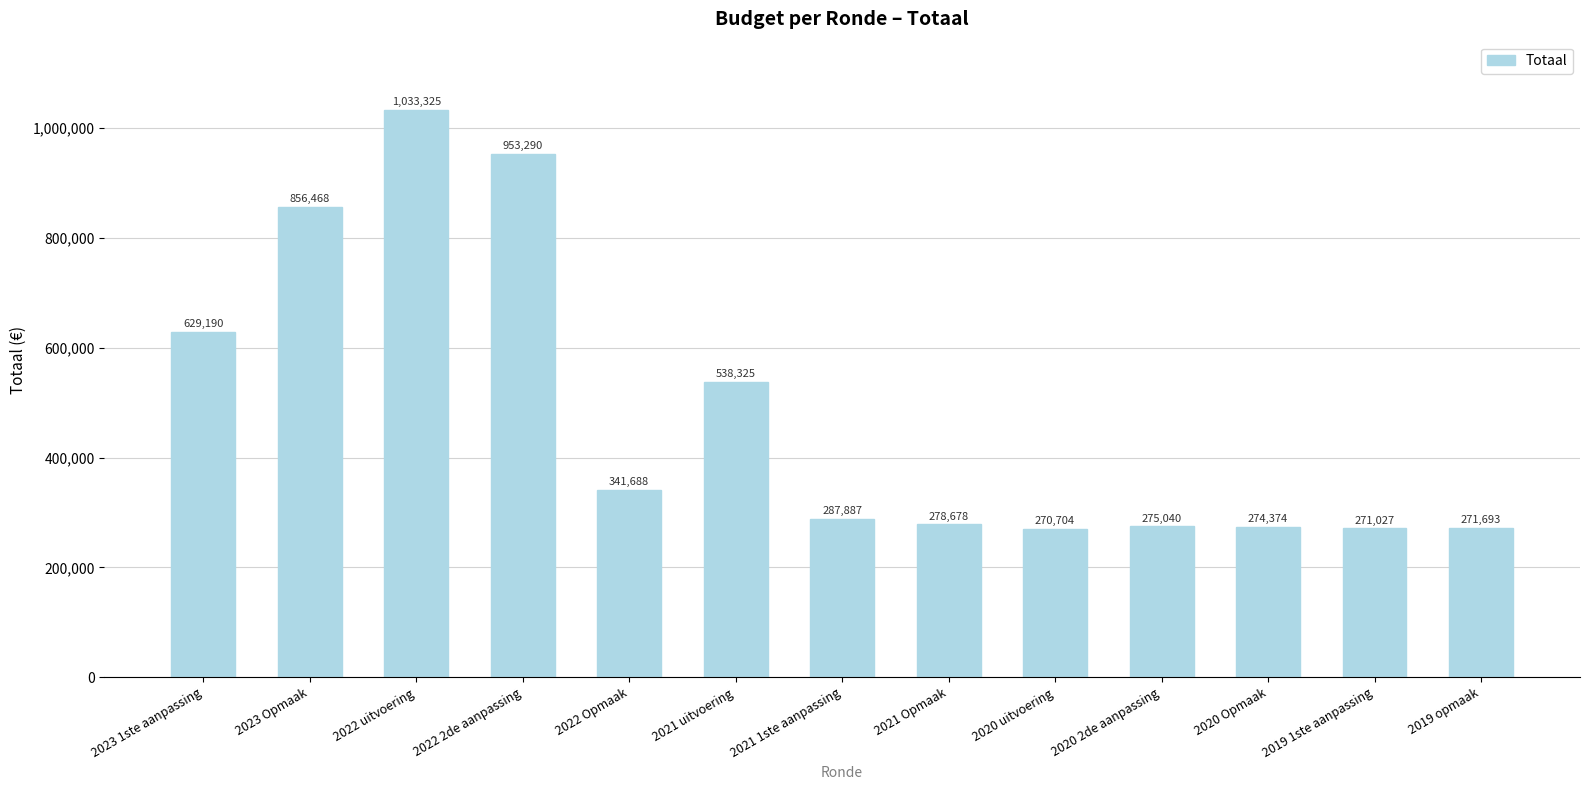

Which category has the lowest value across all series?

2020 uitvoering